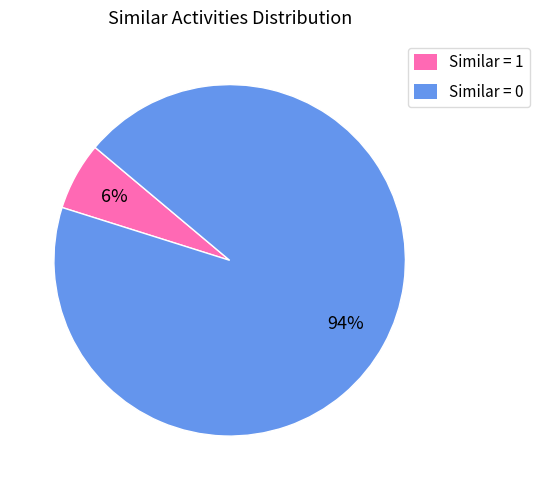

What percentage is the Similar = 1 slice, to the nearest percent?

6%